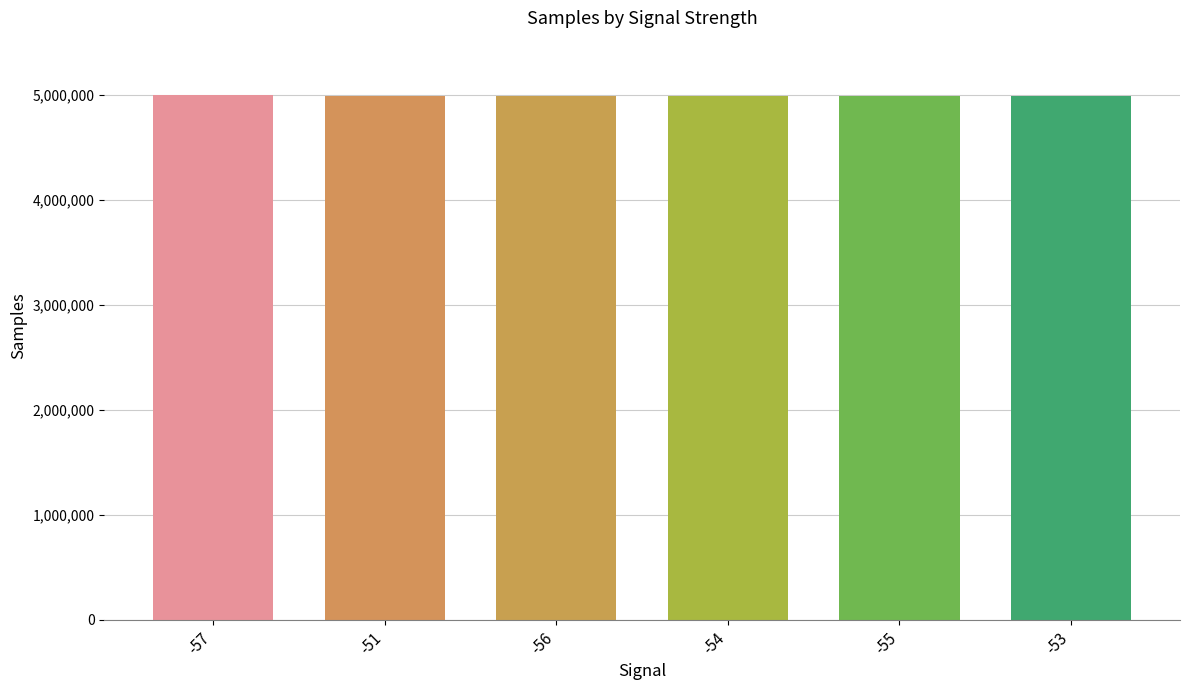

What is the label of the 2nd bar from the right?

-55